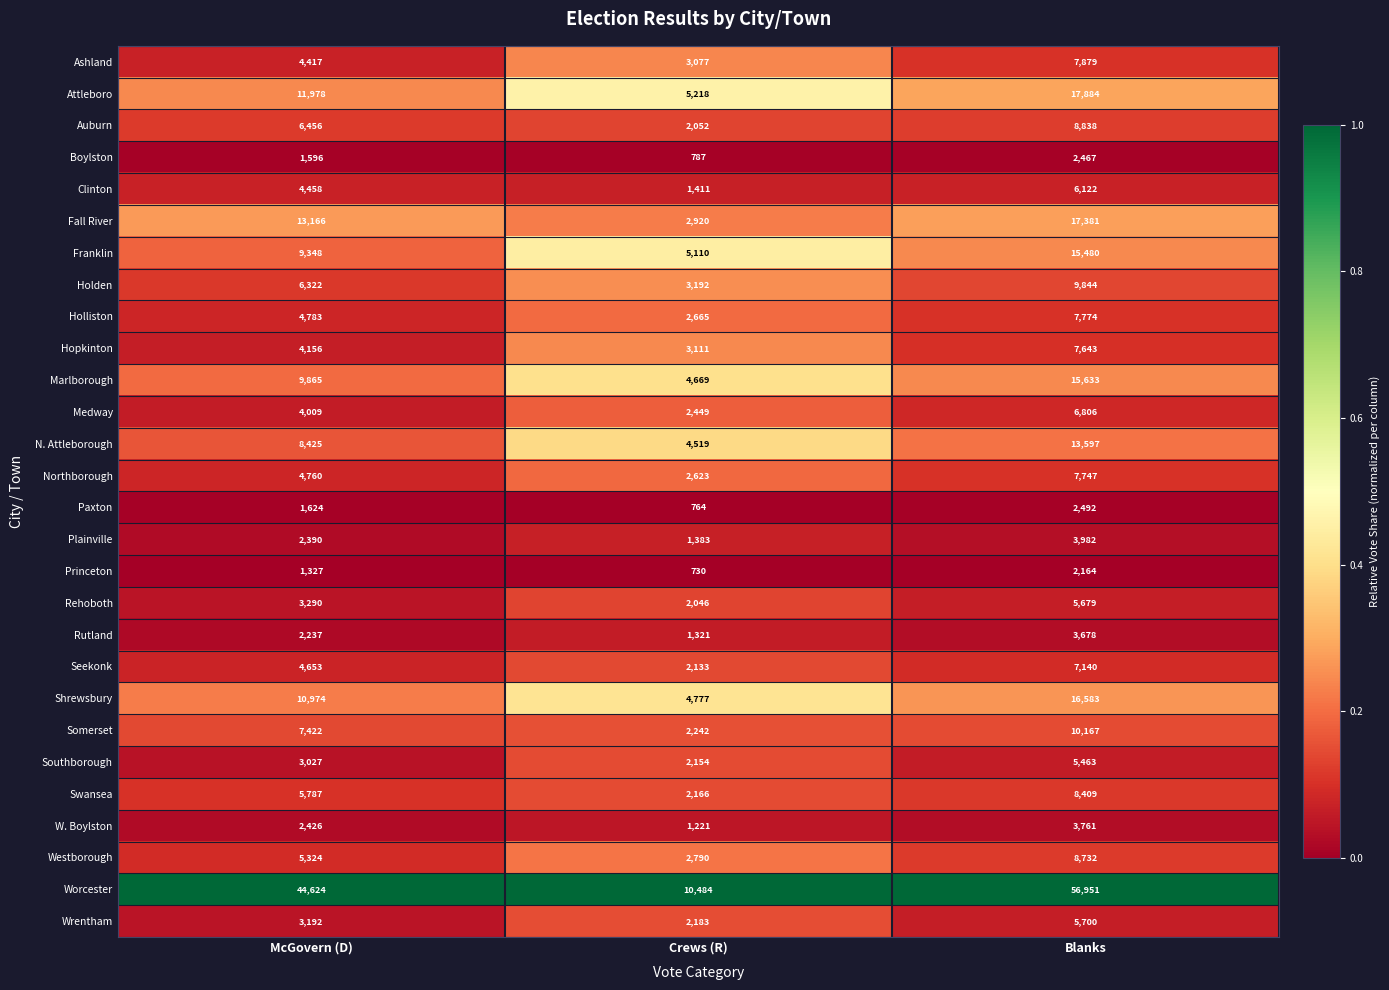

What is the total value across all series at McGovern (D)?

192036